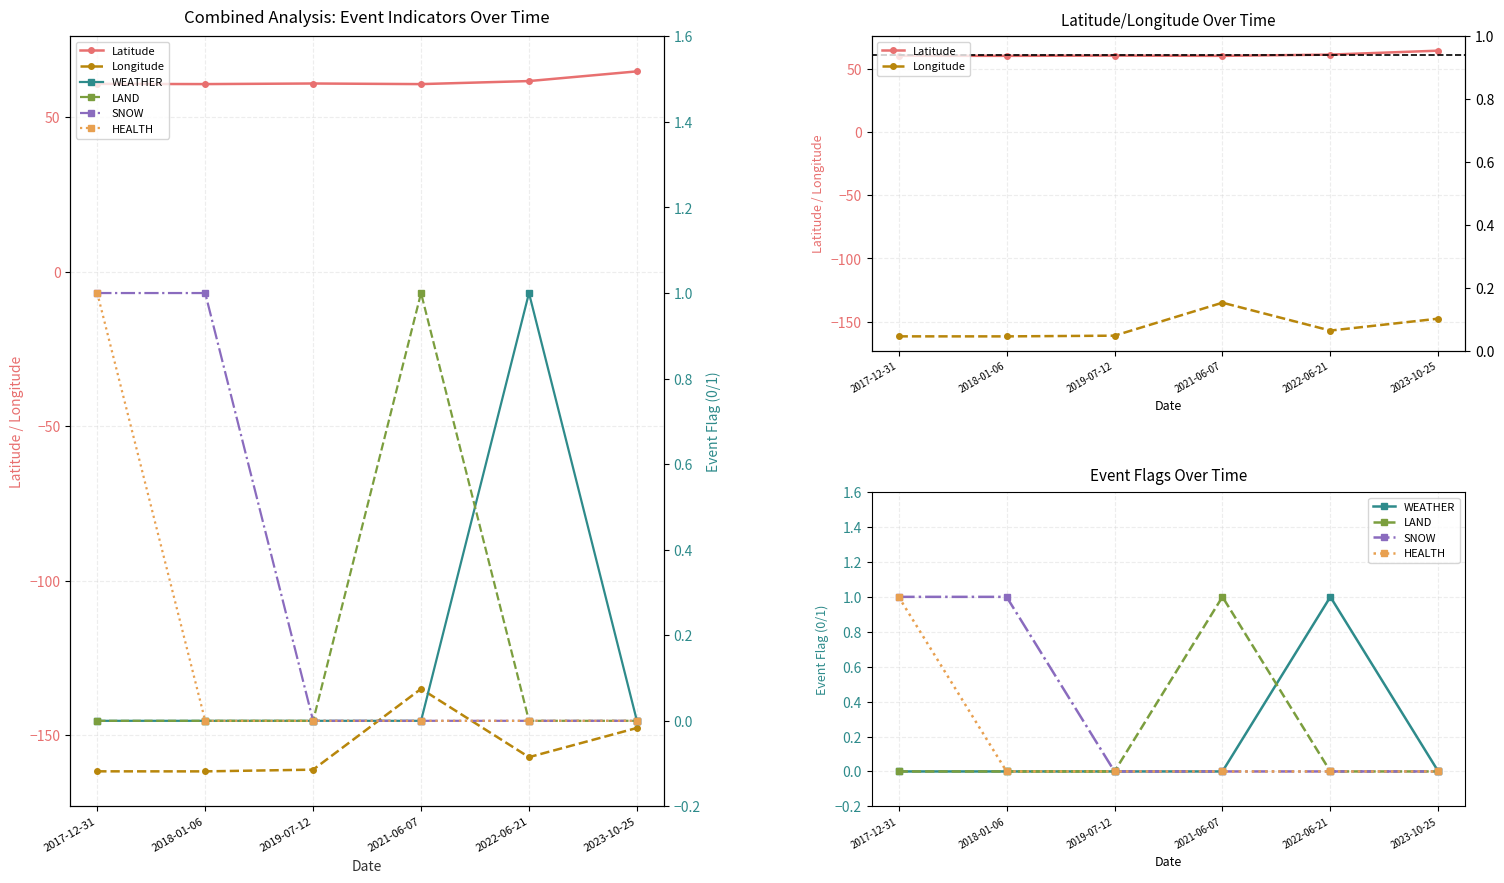

Read the Latitude value at 2021-06-07.

60.7